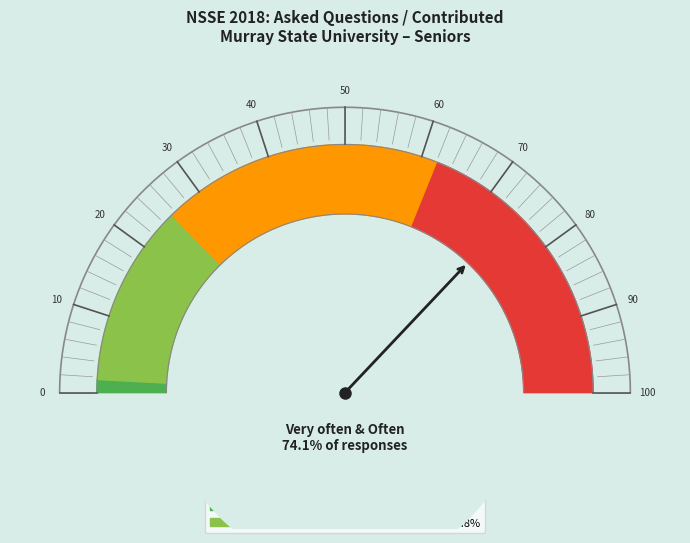

How many slices are in this pie chart?

4